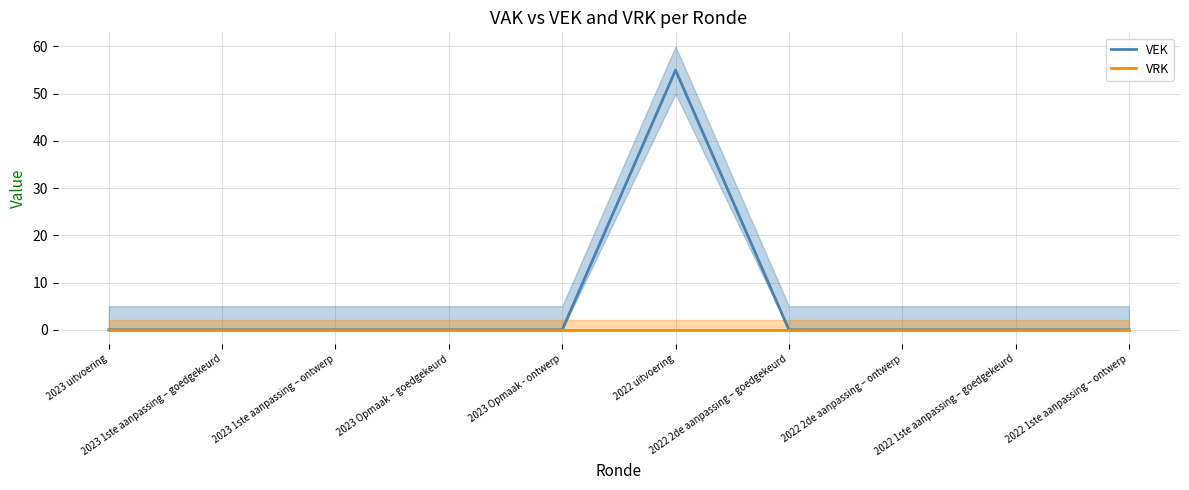

At which category is the sum across all series the highest?

2022 uitvoering